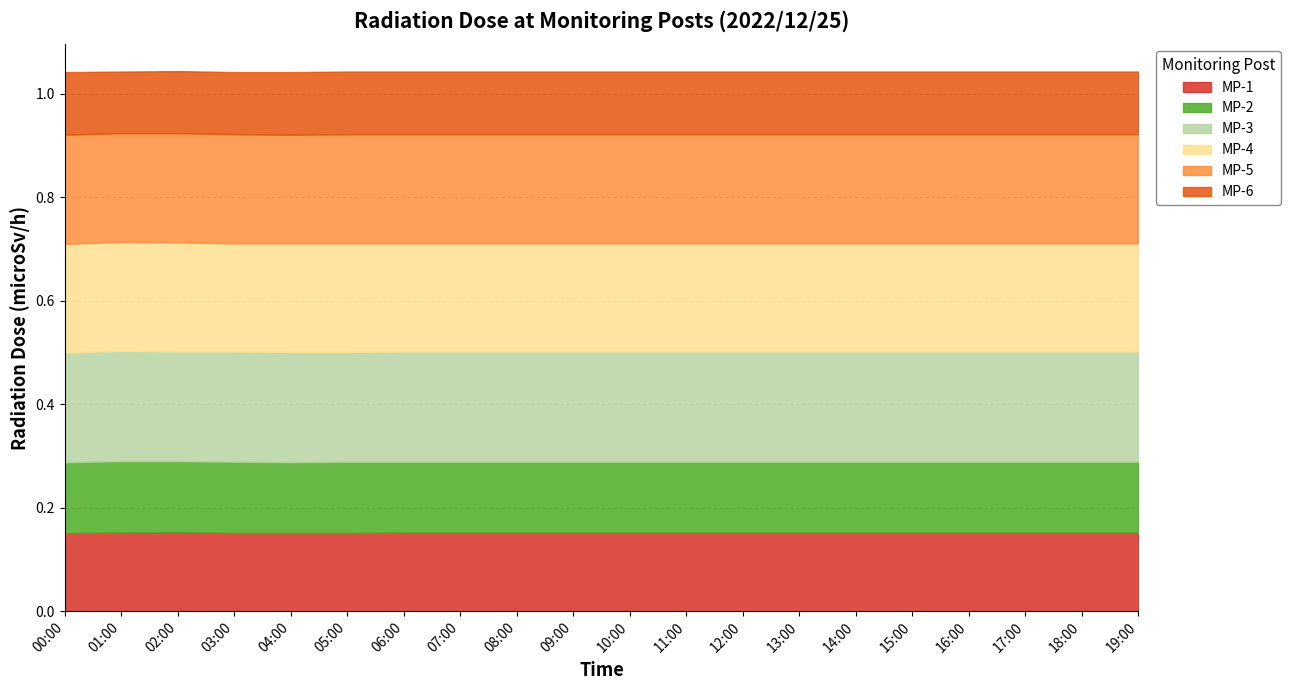

Which label corresponds to the smallest value in the chart?

01:00